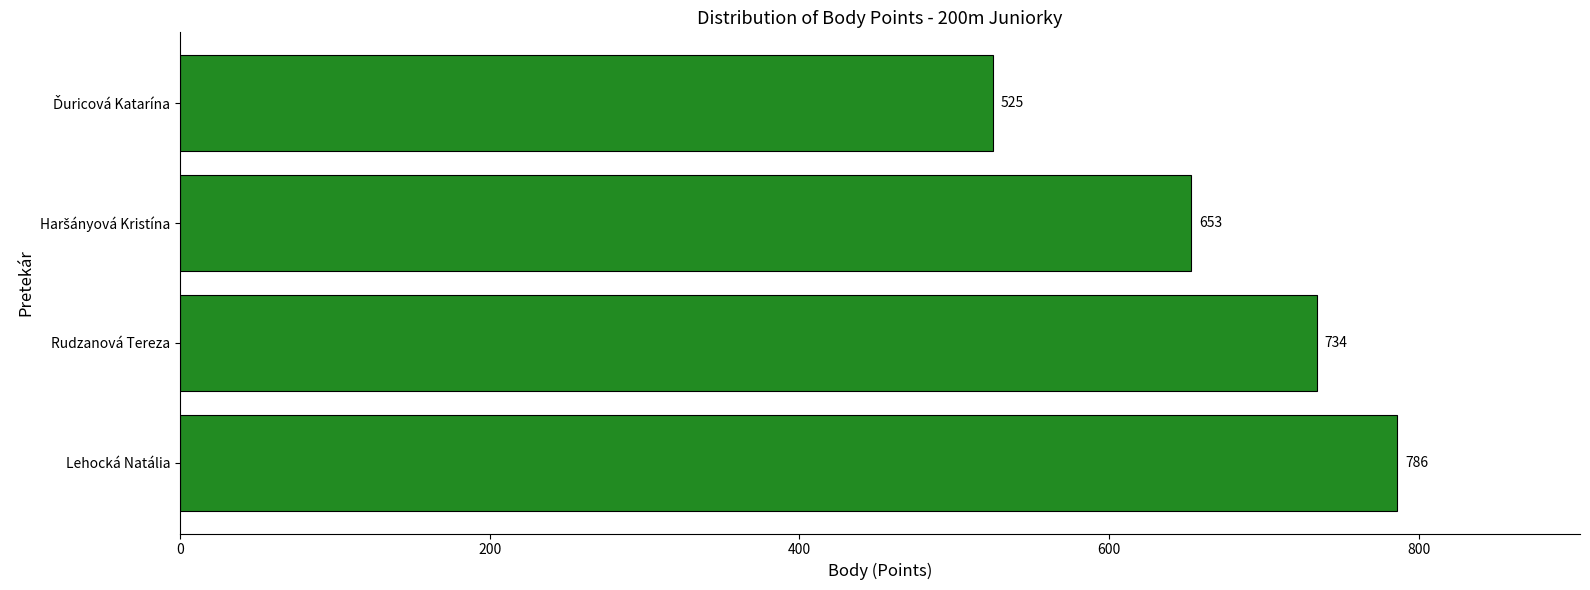

Reading bottom to top, extract all data points from this chart.

786	734	653	525